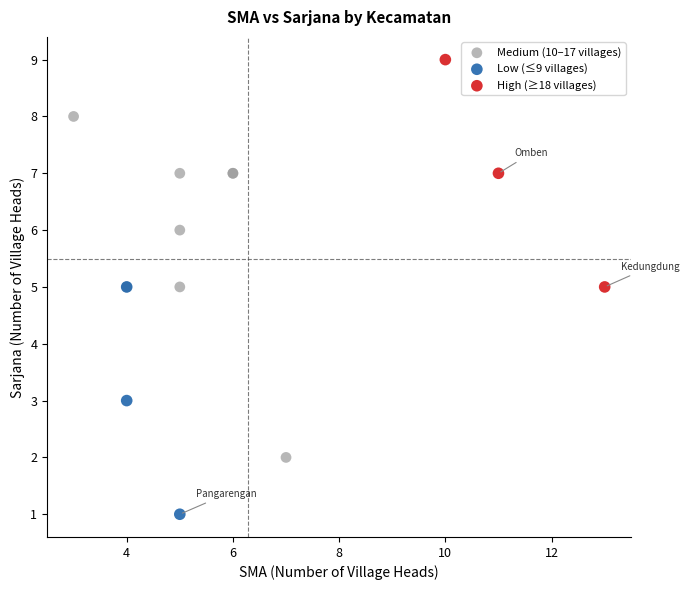

Which series reaches the maximum Y coordinate?

High (≥18 villages)